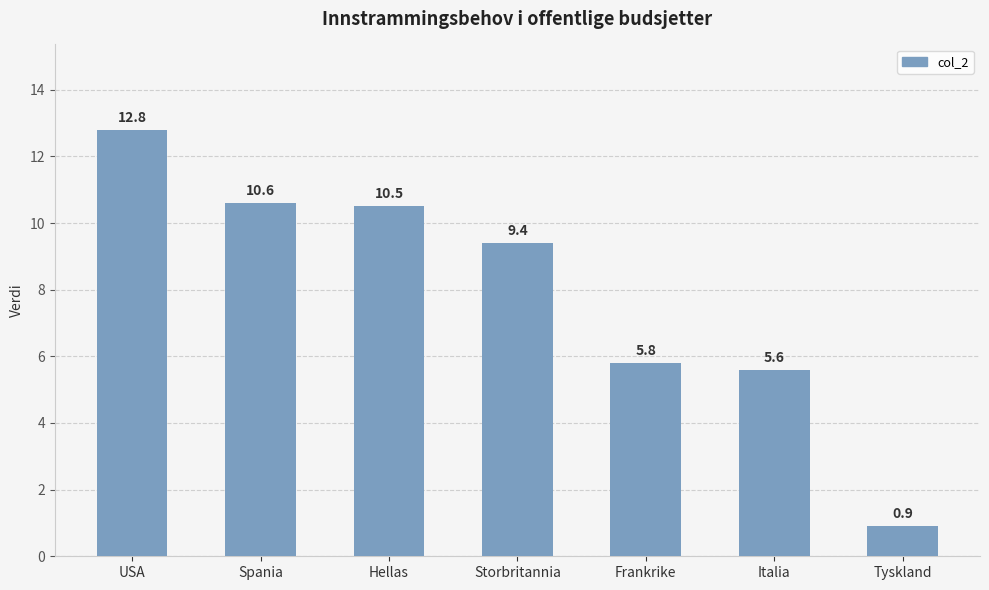

List the labels in order of value, smallest first.

Tyskland, Italia, Frankrike, Storbritannia, Hellas, Spania, USA